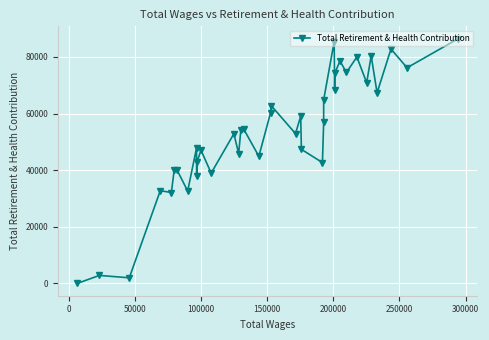

What is the maximum value shown in the chart?

86459